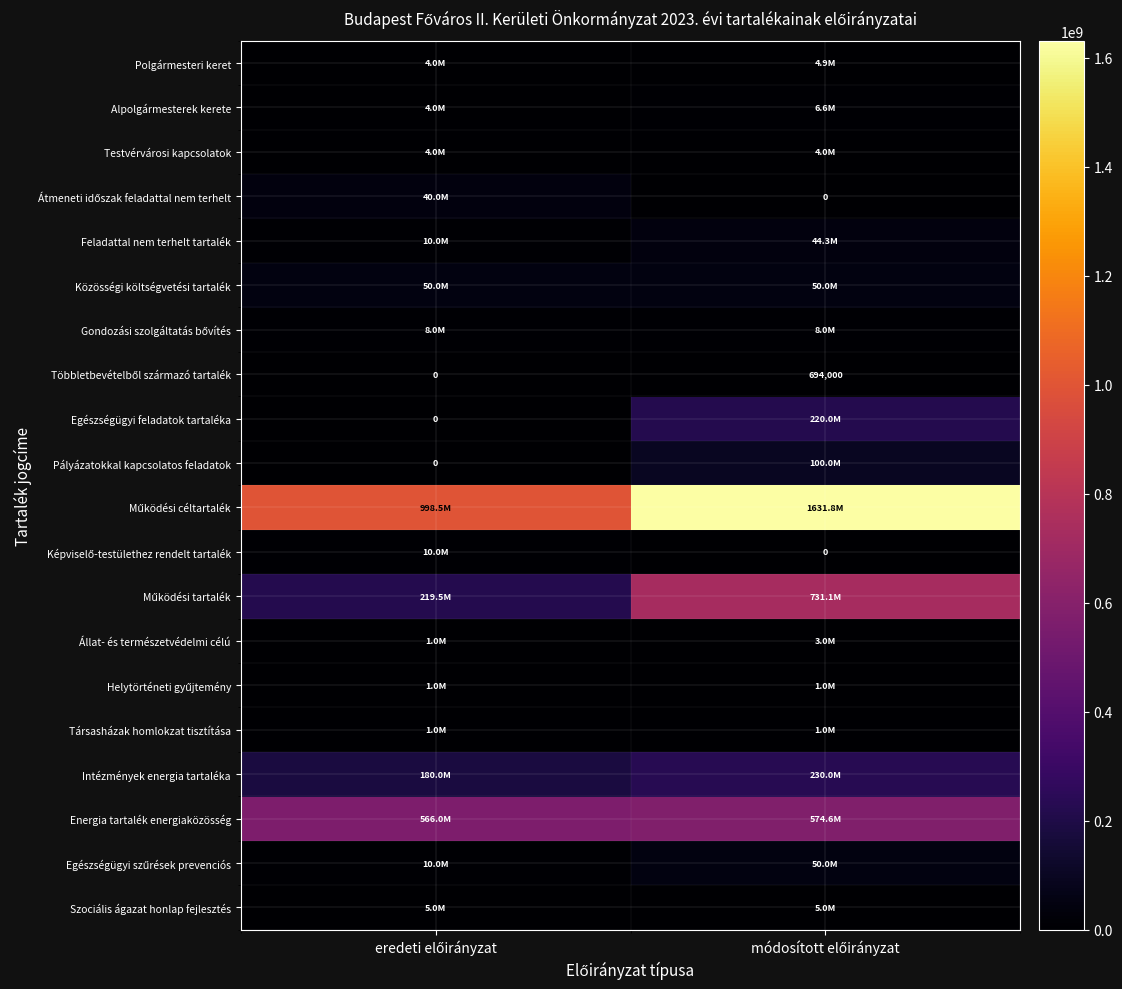

Is it true that Szociális ágazat honlap fejlesztés equals 5000000 at módosított előirányzat?

True